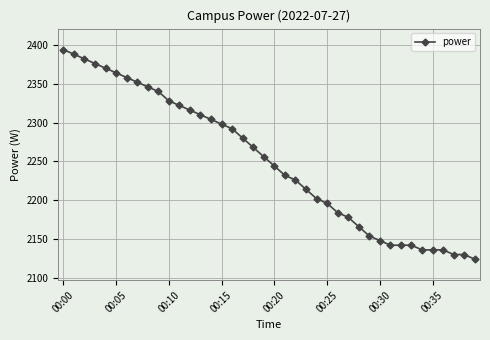

What is the greatest value displayed?

2394